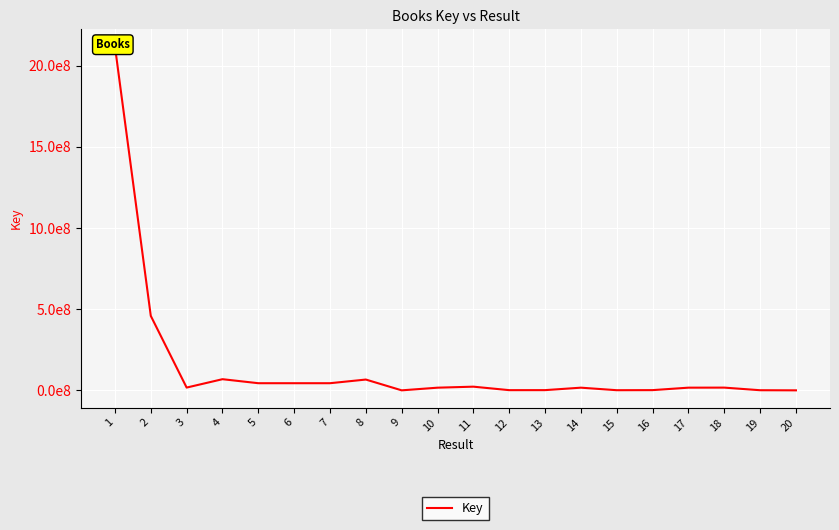

How many categories are shown in the chart?

20